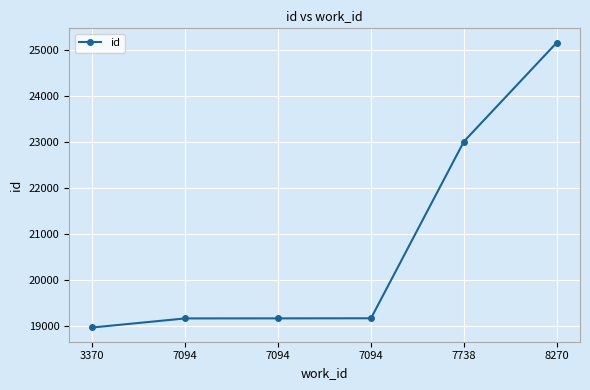

How many categories are shown in the chart?

6